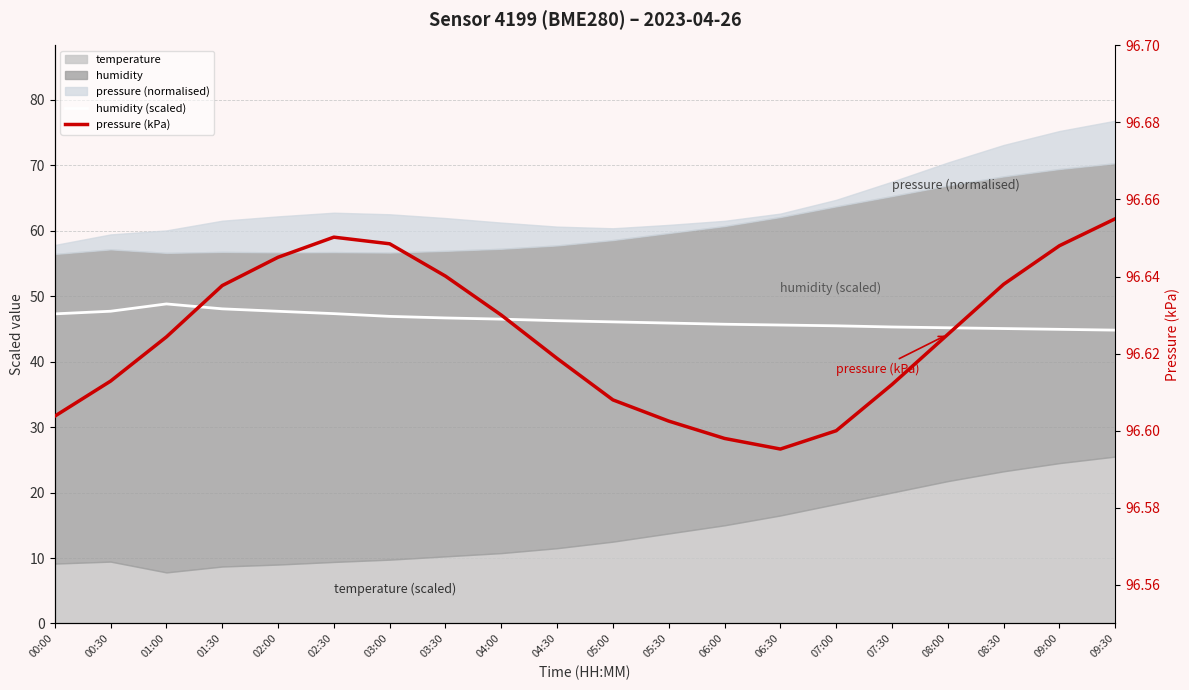

Which series has the largest total across all categories?

pressure (kPa)